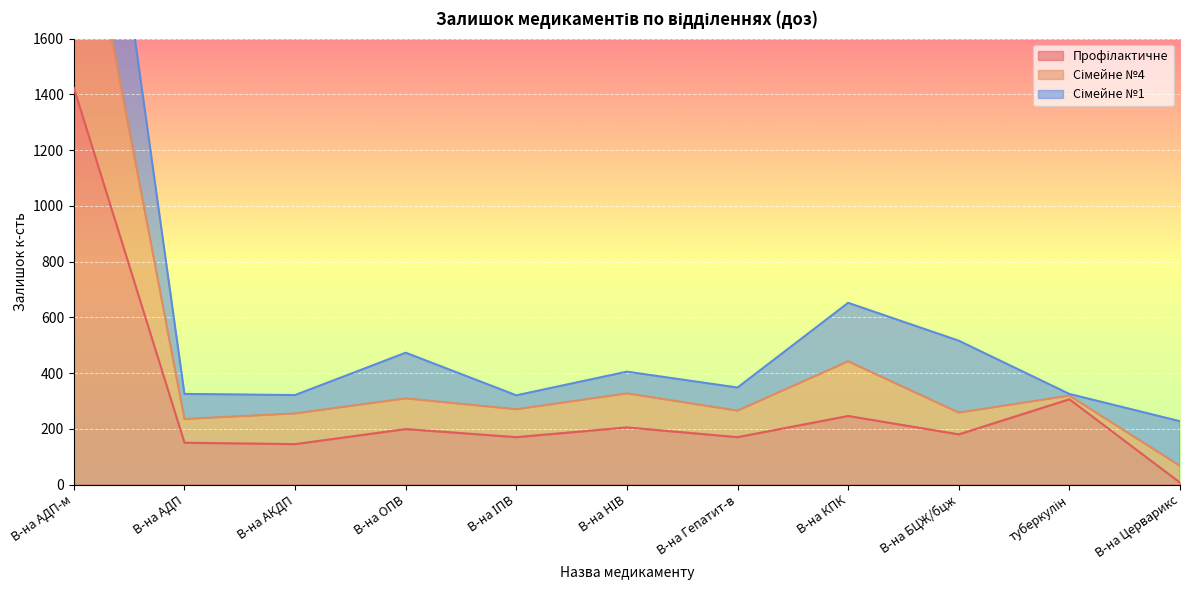

Which series changed the most between В-на АКДП and туберкулін?

Профілактичне